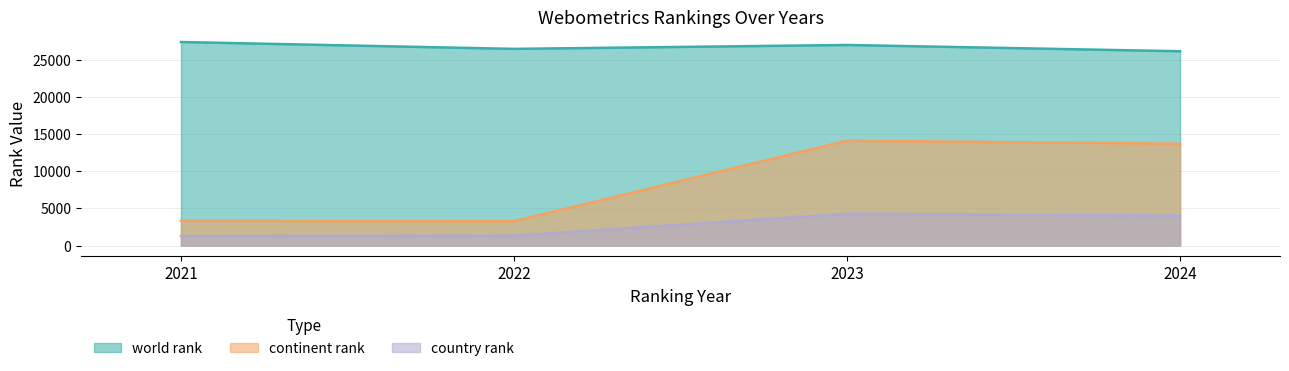

True or false: country rank and continent rank cross at least once.

False